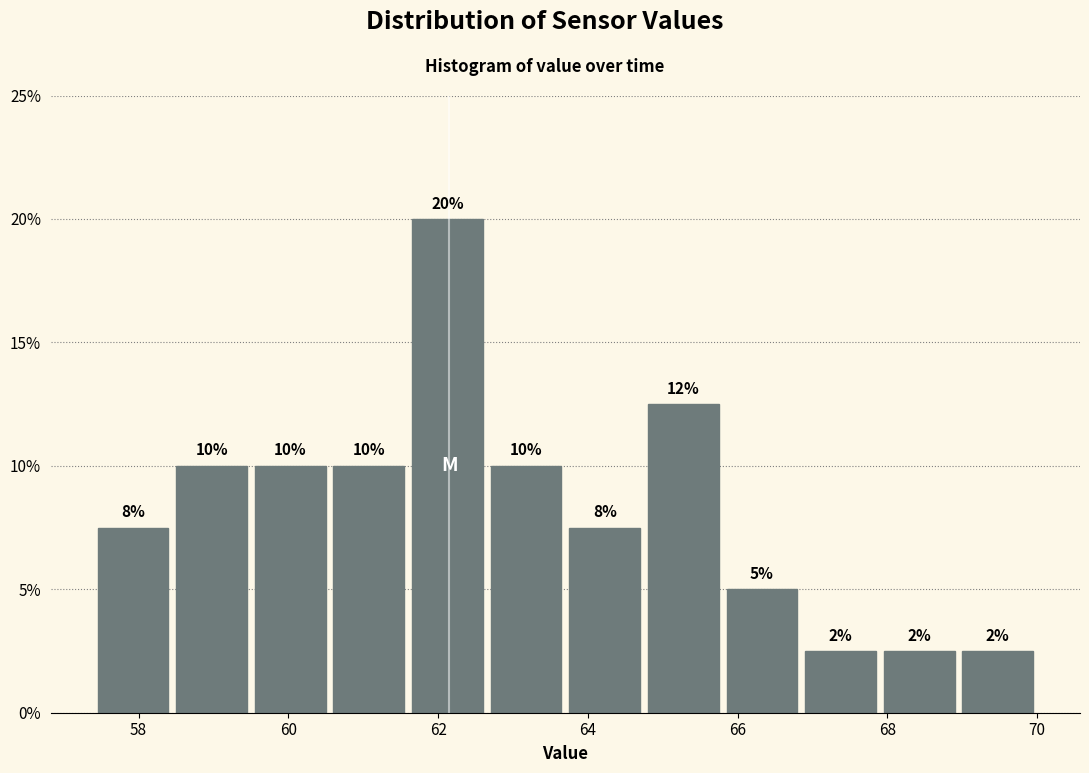

Which range on the x-axis has the tallest bar?

61.60 to 62.65